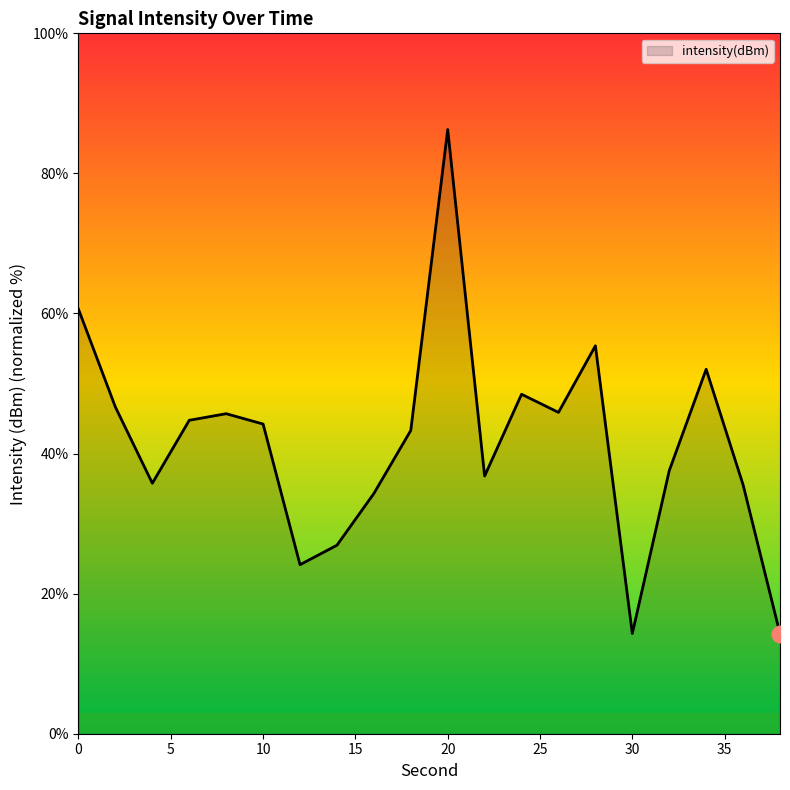

What is the smallest value displayed?

14.3